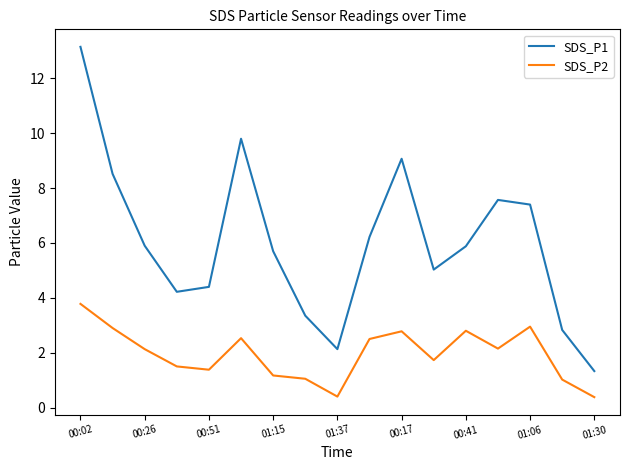

What is the greatest value displayed?

13.2